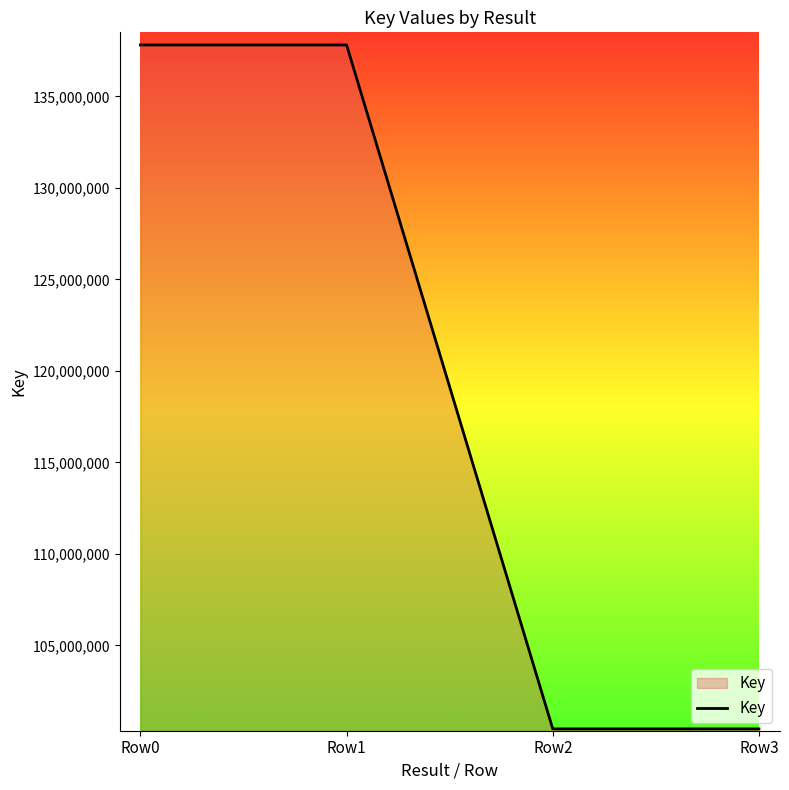

The value at Row1 is 137817619. True or false?

True